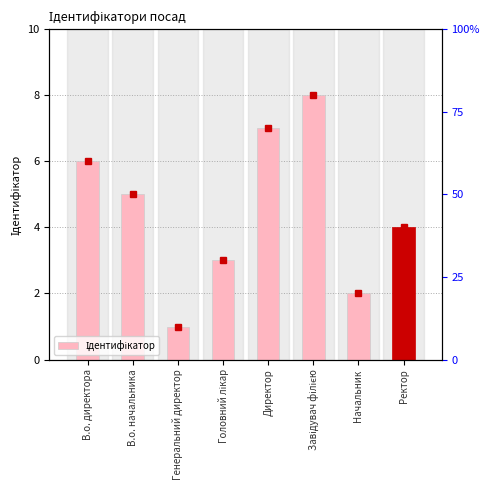

What is the label of the 1st bar from the left?

В.о. директора